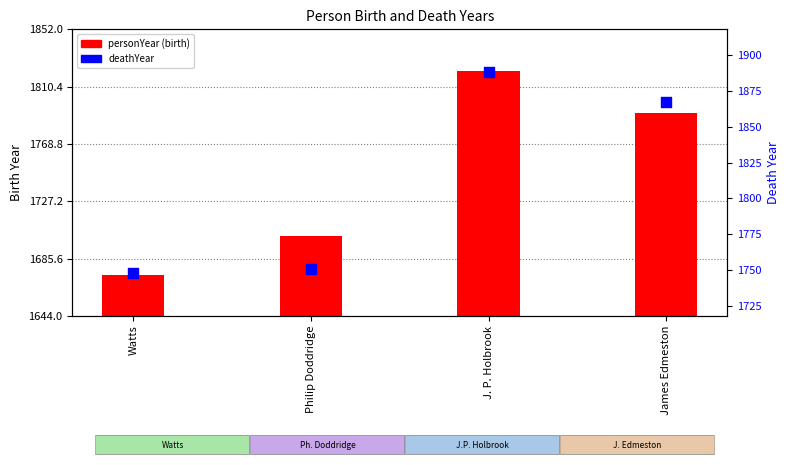

Is the value of deathYear at James Edmeston greater than the value of personYear at Philip Doddridge?

Yes